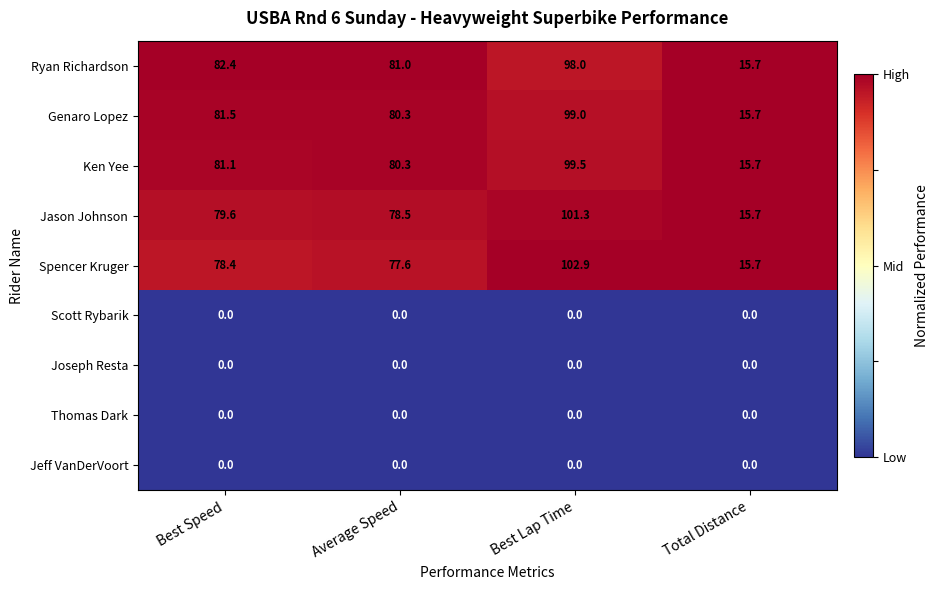

What is the difference between the second highest and minimum values in the Genaro Lopez series?

65.8